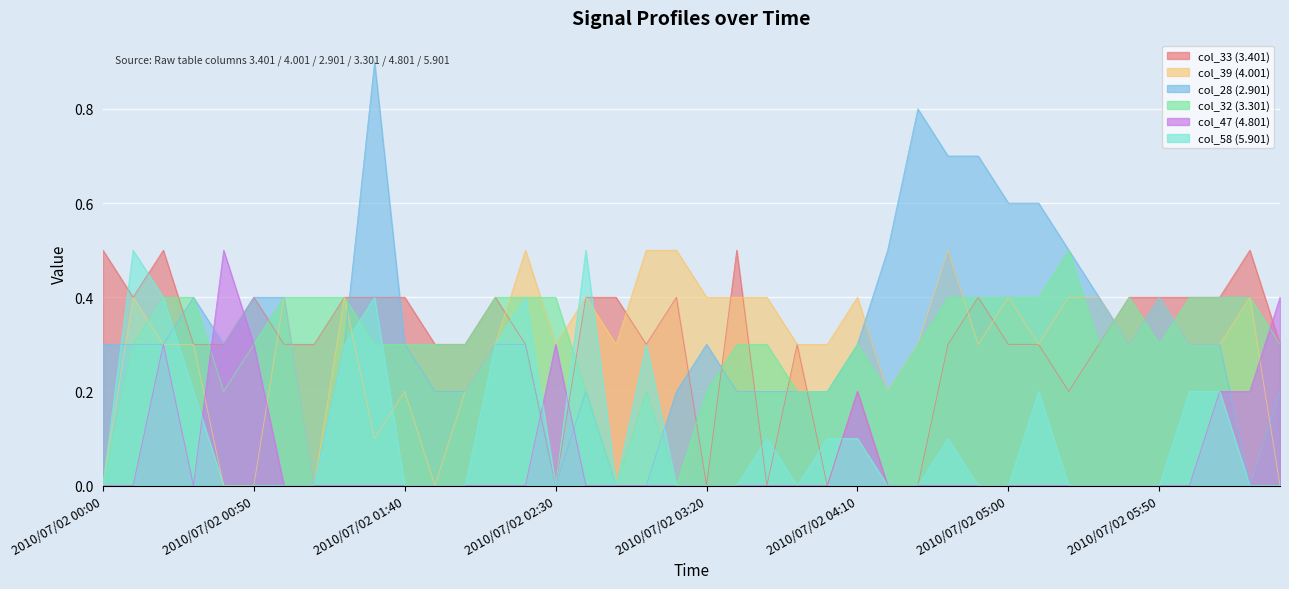

Where is the first local maximum for col_33 (3.401)?

2010/07/02 00:20